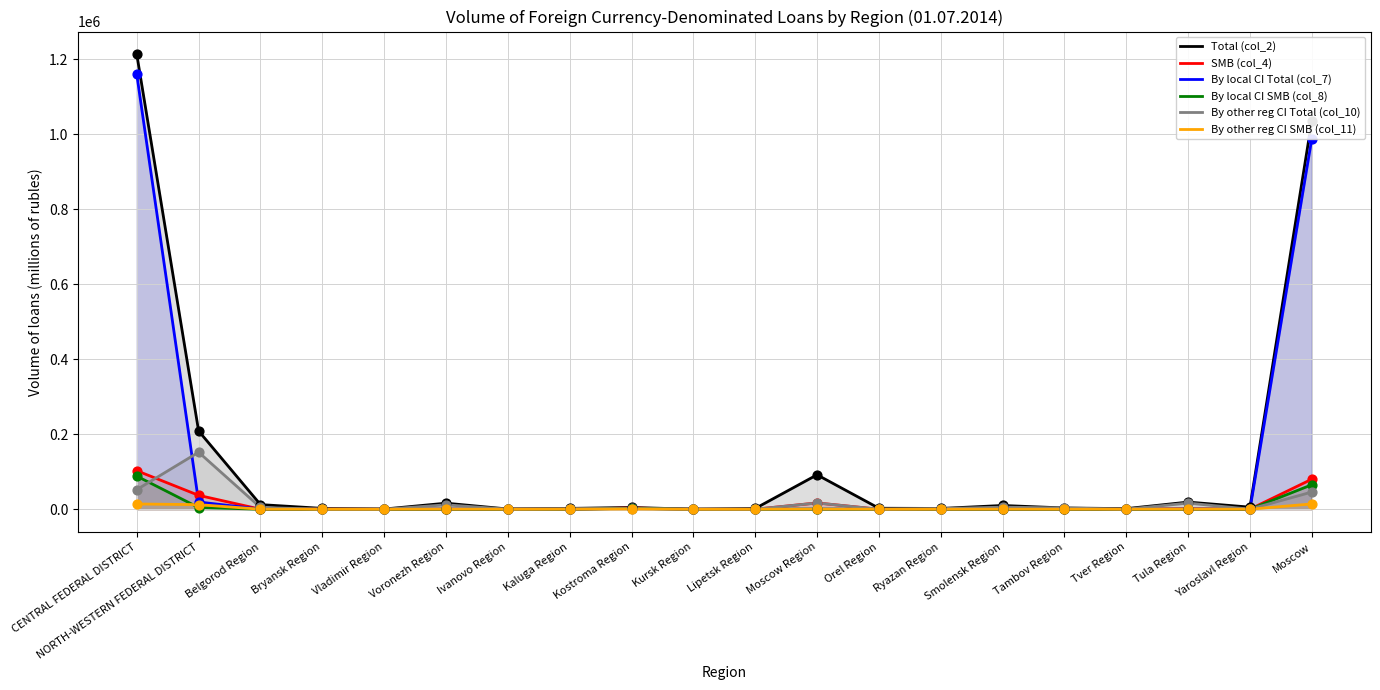

At how many categories does at least one series exceed 46737?

4